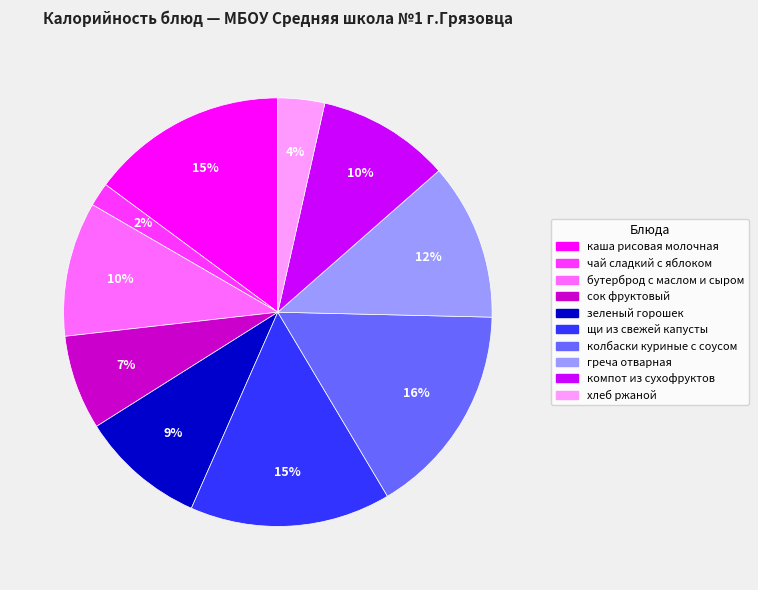

To the nearest percent, what portion does греча отварная represent?

12%